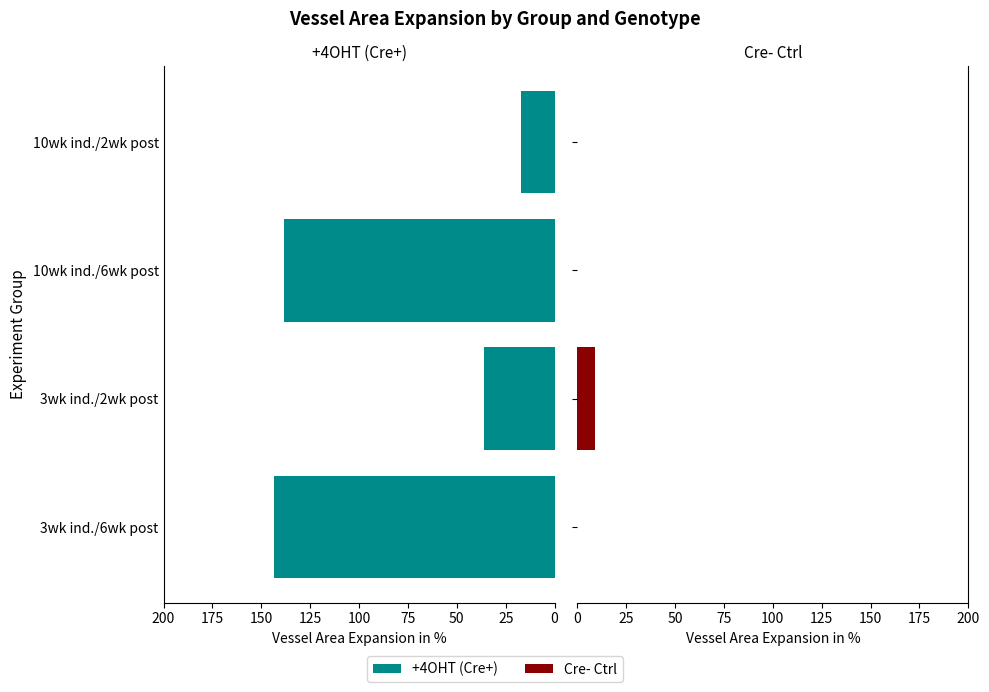

Rank the series by their maximum value, from lowest to highest.

Cre- Ctrl, +4OHT